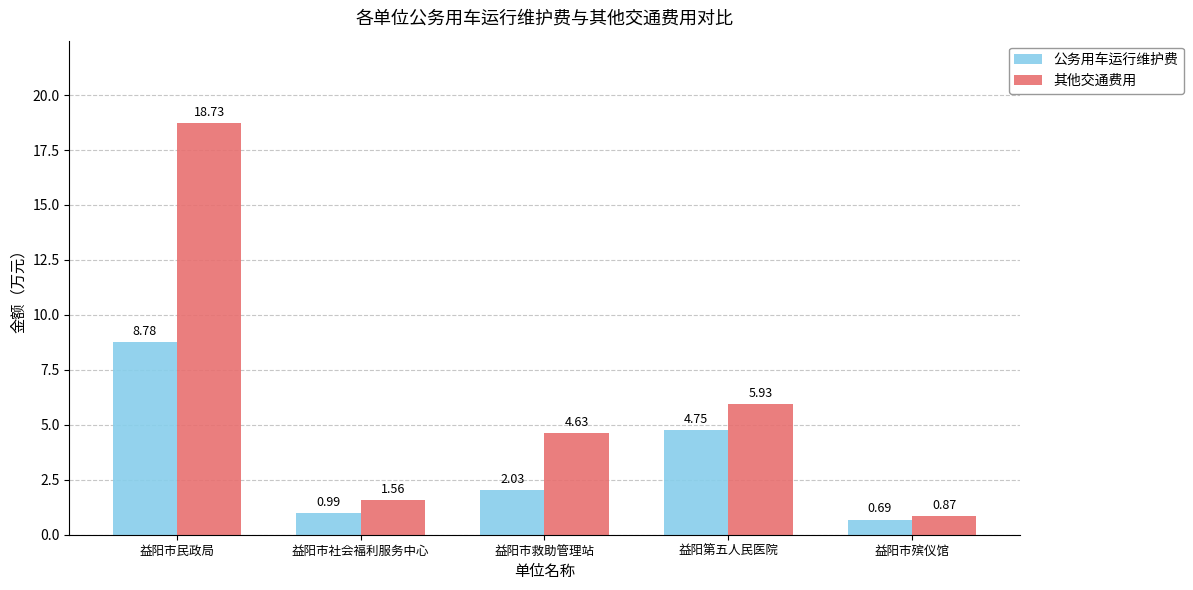

Does the chart contain stacked bars?

No